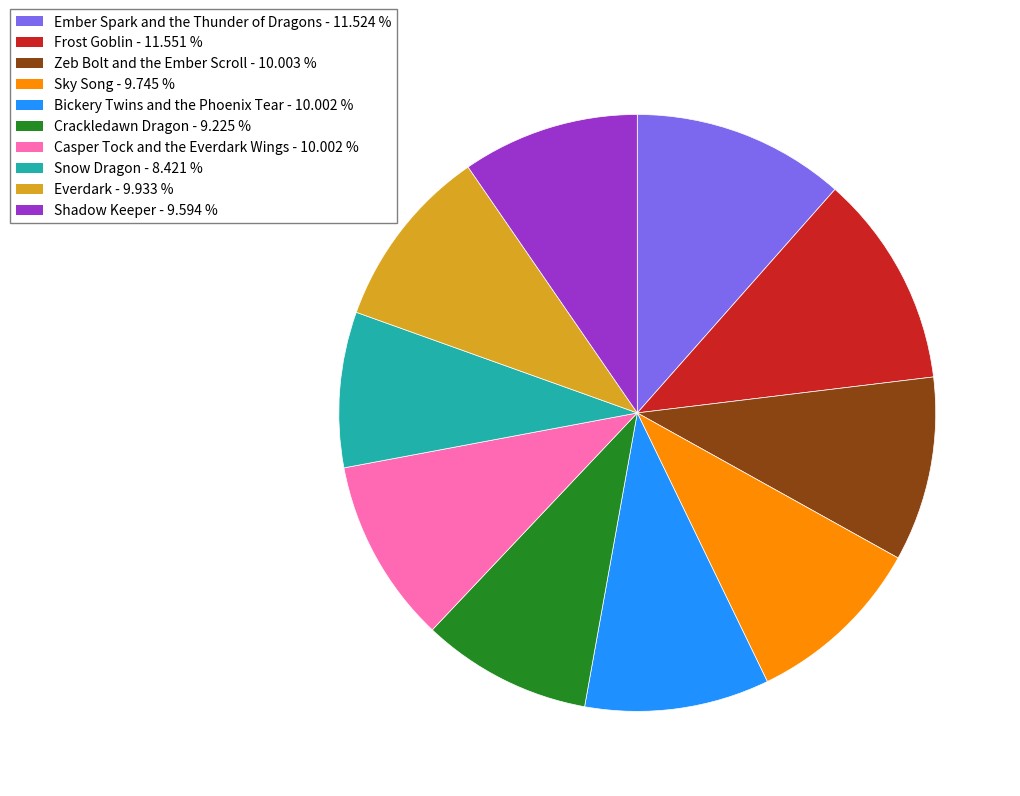

Approximately how many times larger is the value at Frost Goblin compared to Everdark?

1.2